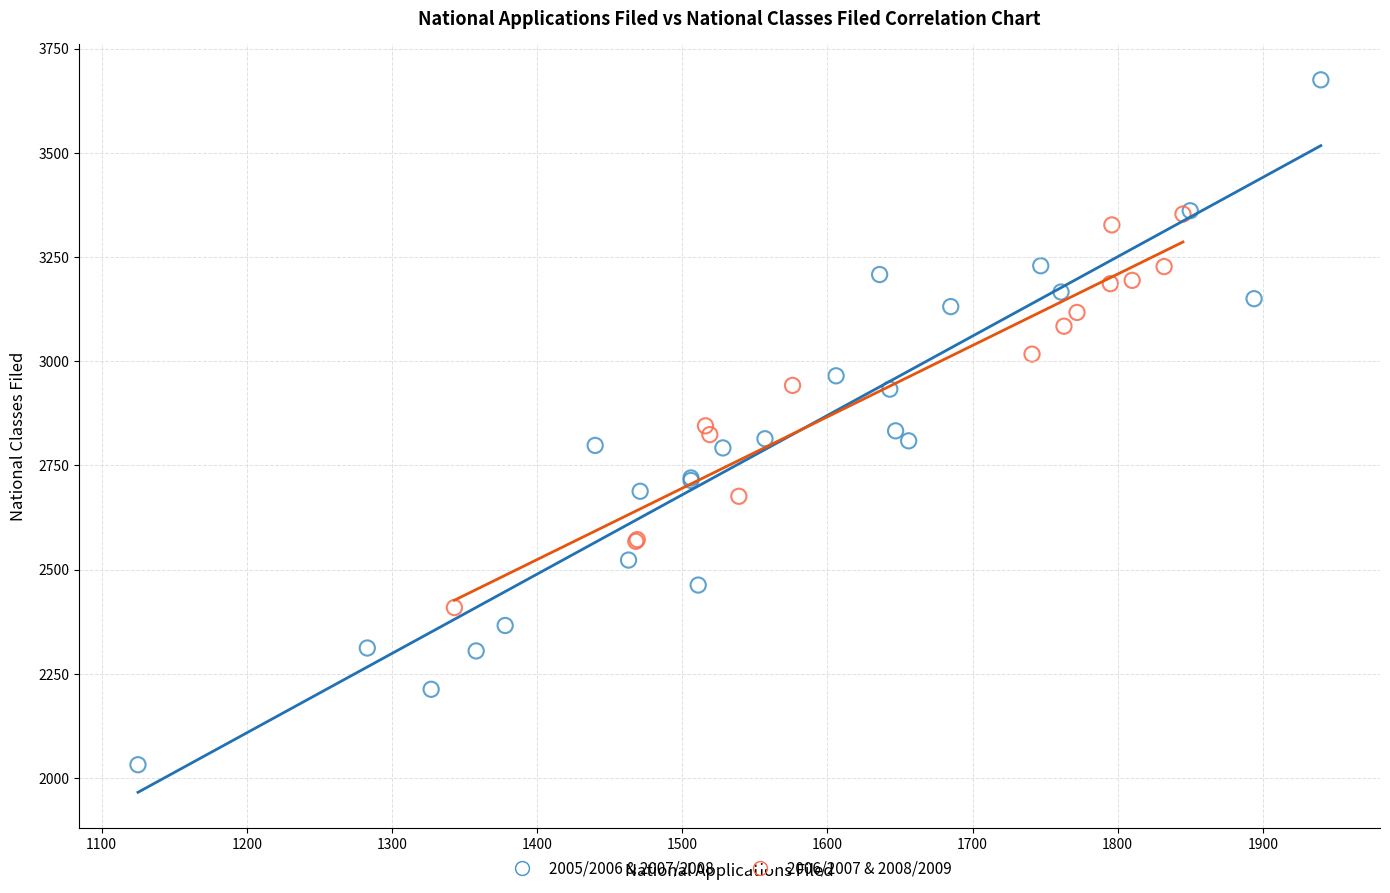

Which series contains the highest Y value?

2005/2006 & 2007/2008